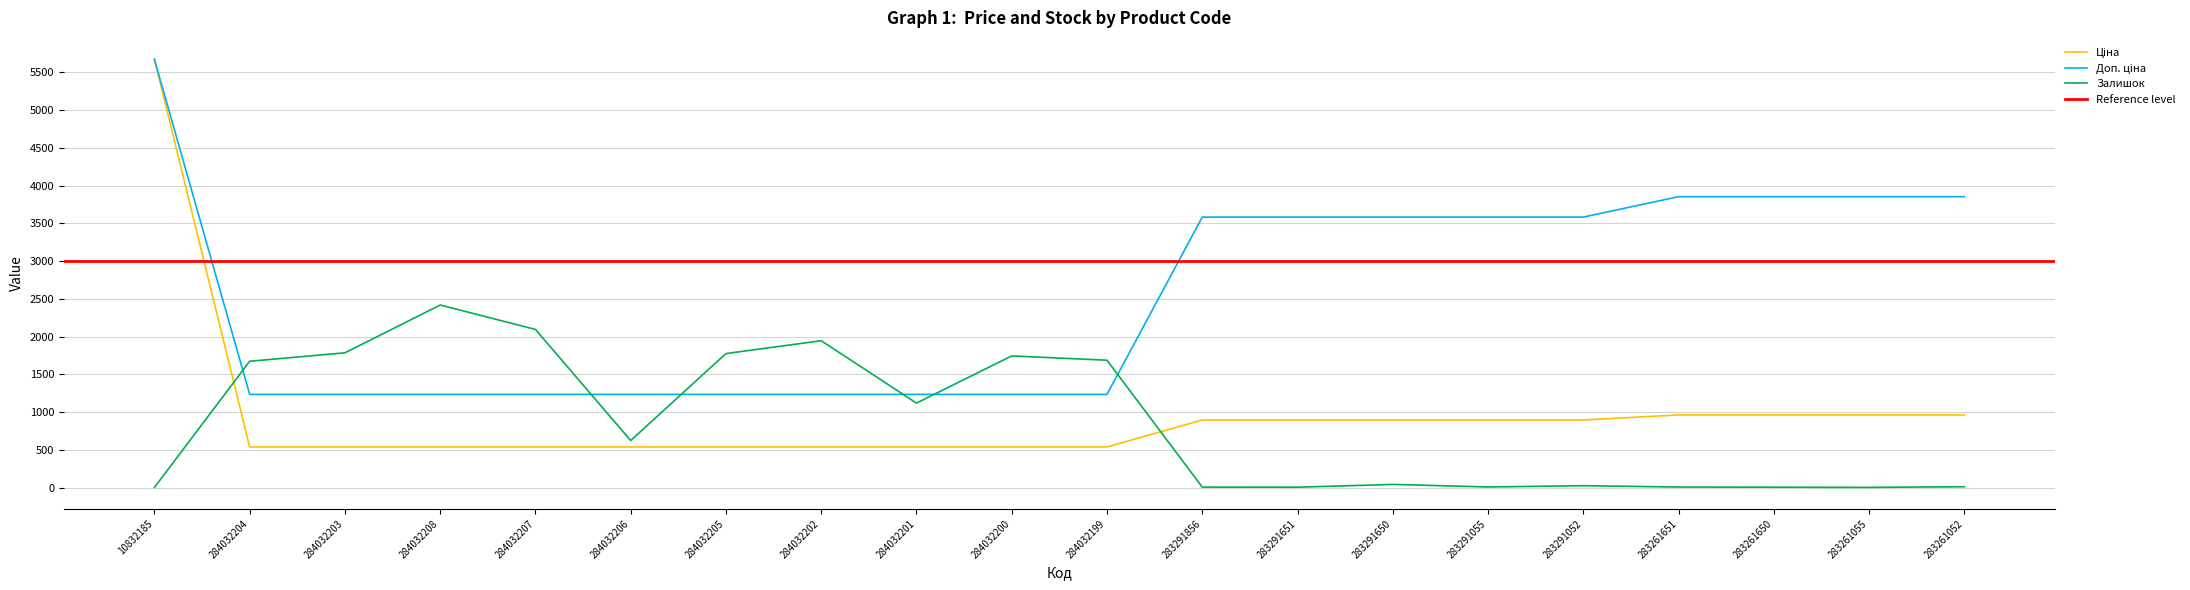

Which series ends up on top after the final intersection of Доп. ціна and Залишок?

Доп. ціна